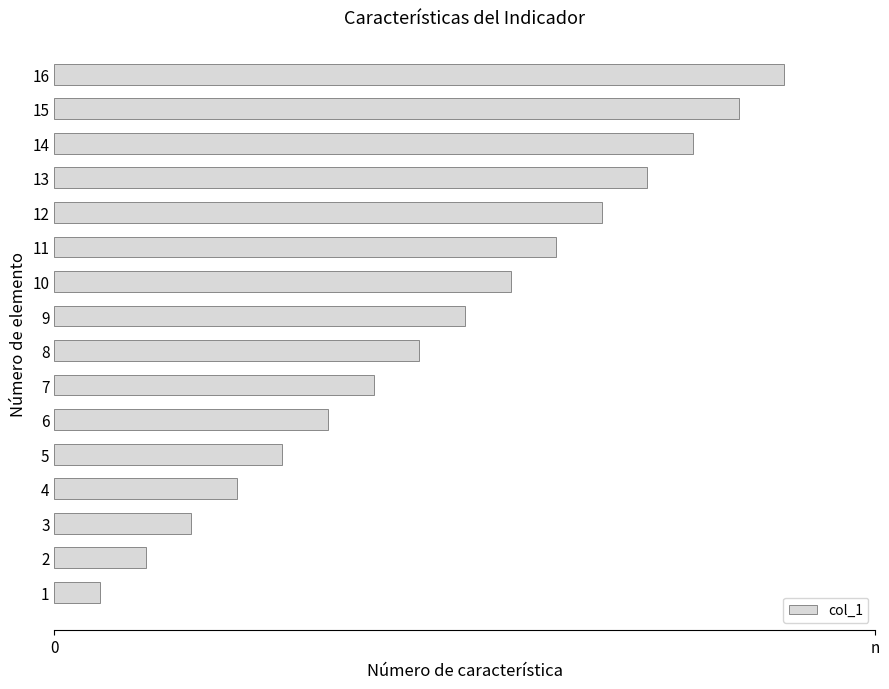

What is the difference between the maximum and minimum values?

15